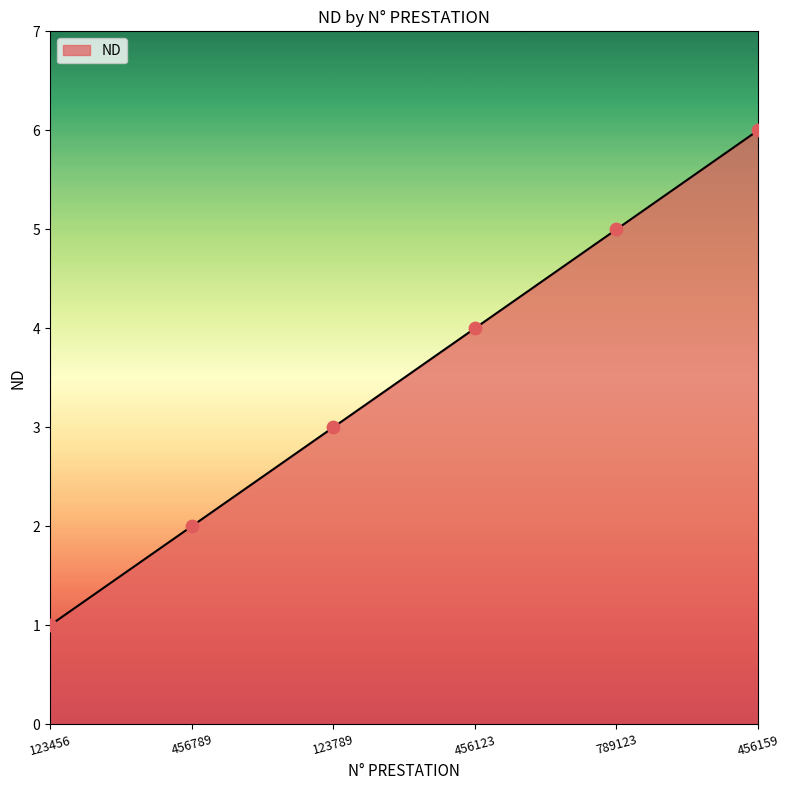

Which has a higher value, 123456 or 456159?

456159